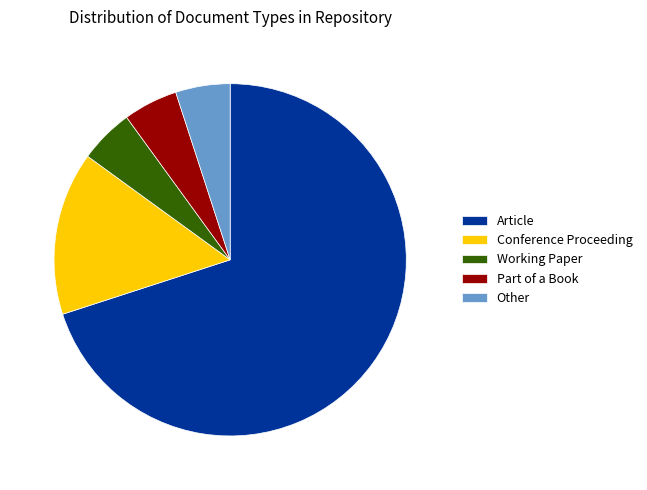

Is the sum of Working Paper and Article greater than half?

Yes